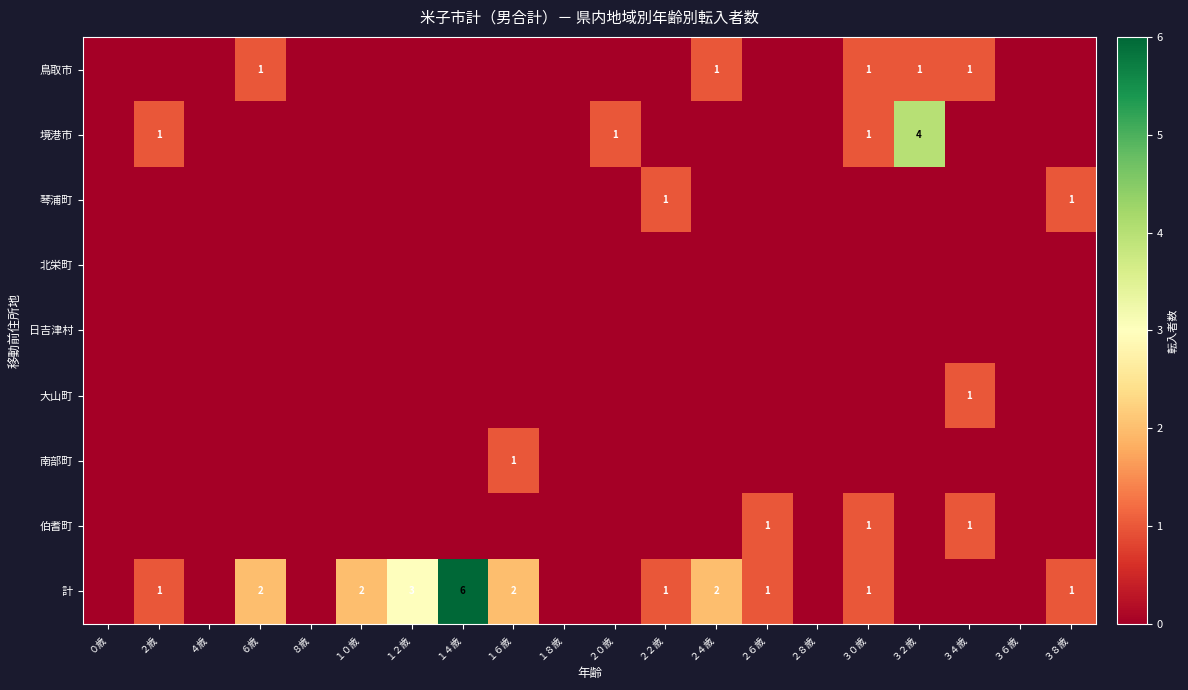

Which has a higher value, １２歳 or １６歳?

１２歳